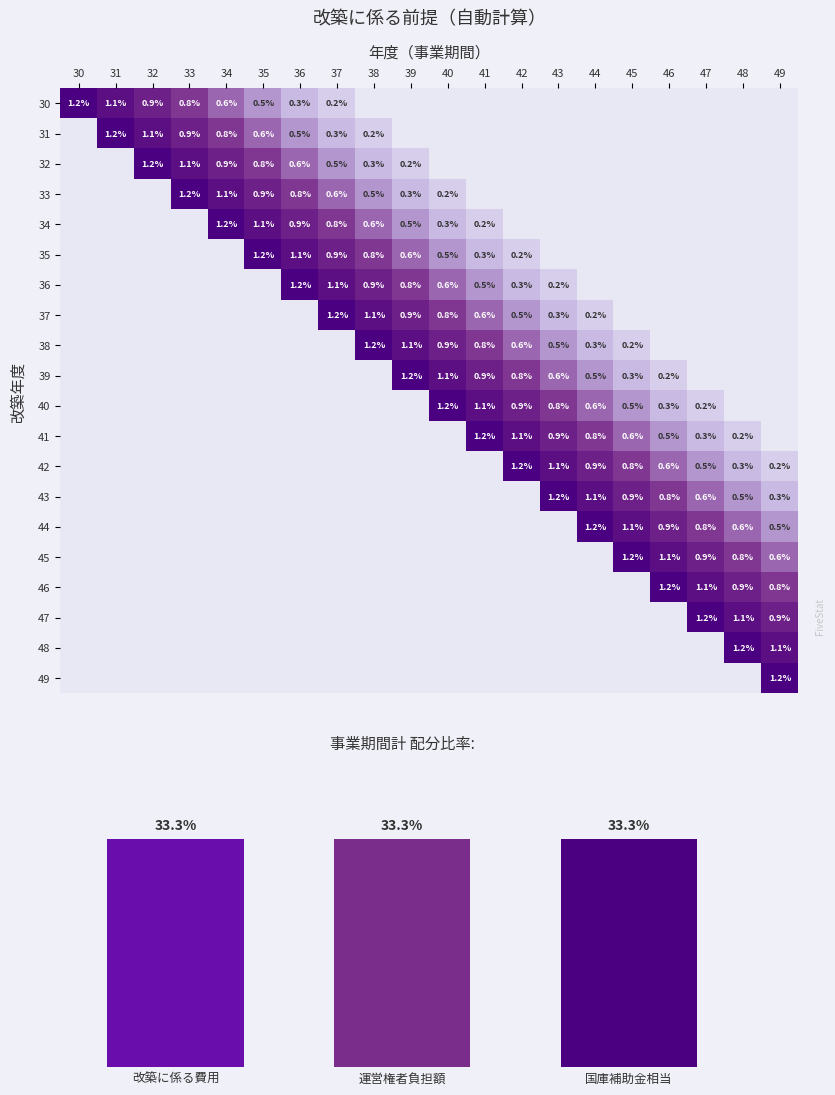

True or false: 35 has a value of 0.5 at 40.

True